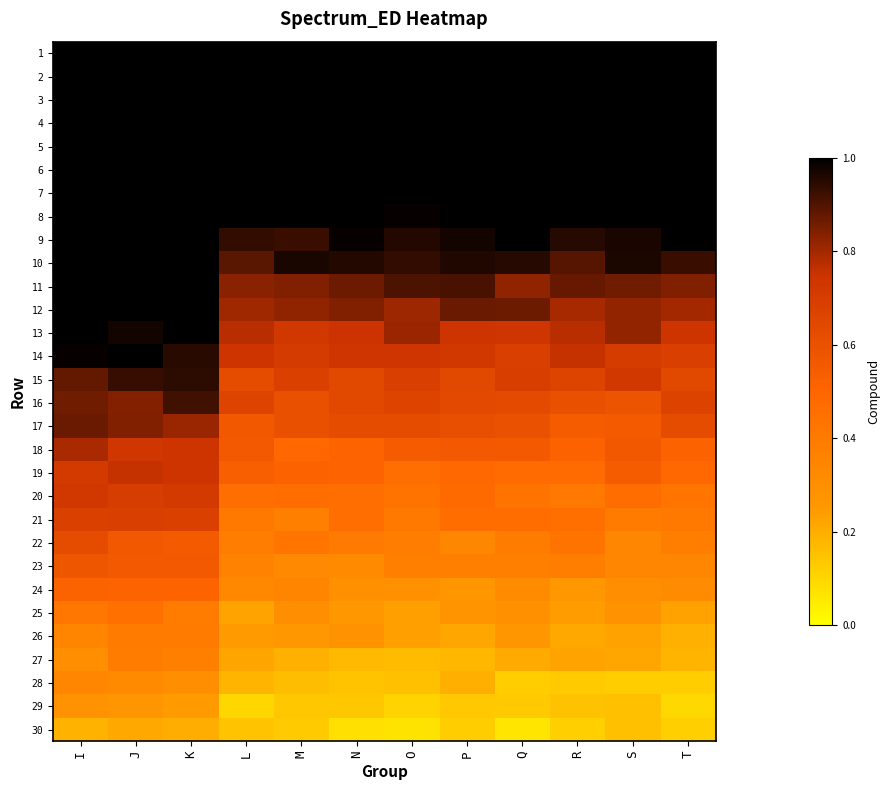

What is the total value across all series at L?

19.0